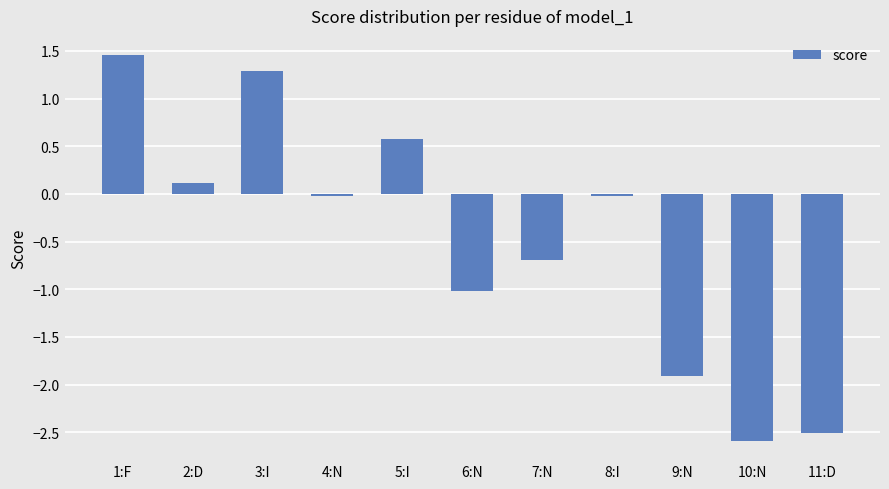

Does the chart contain stacked bars?

No